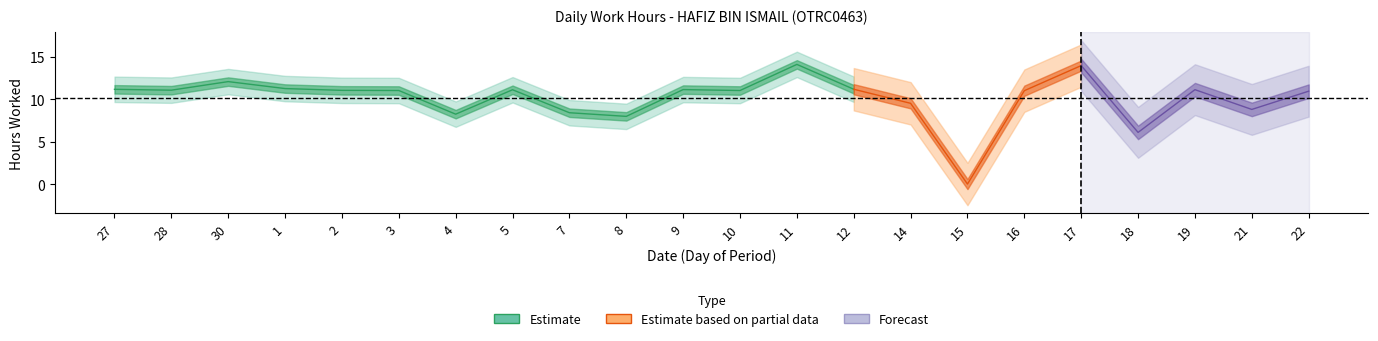

Where is the first local maximum?

30